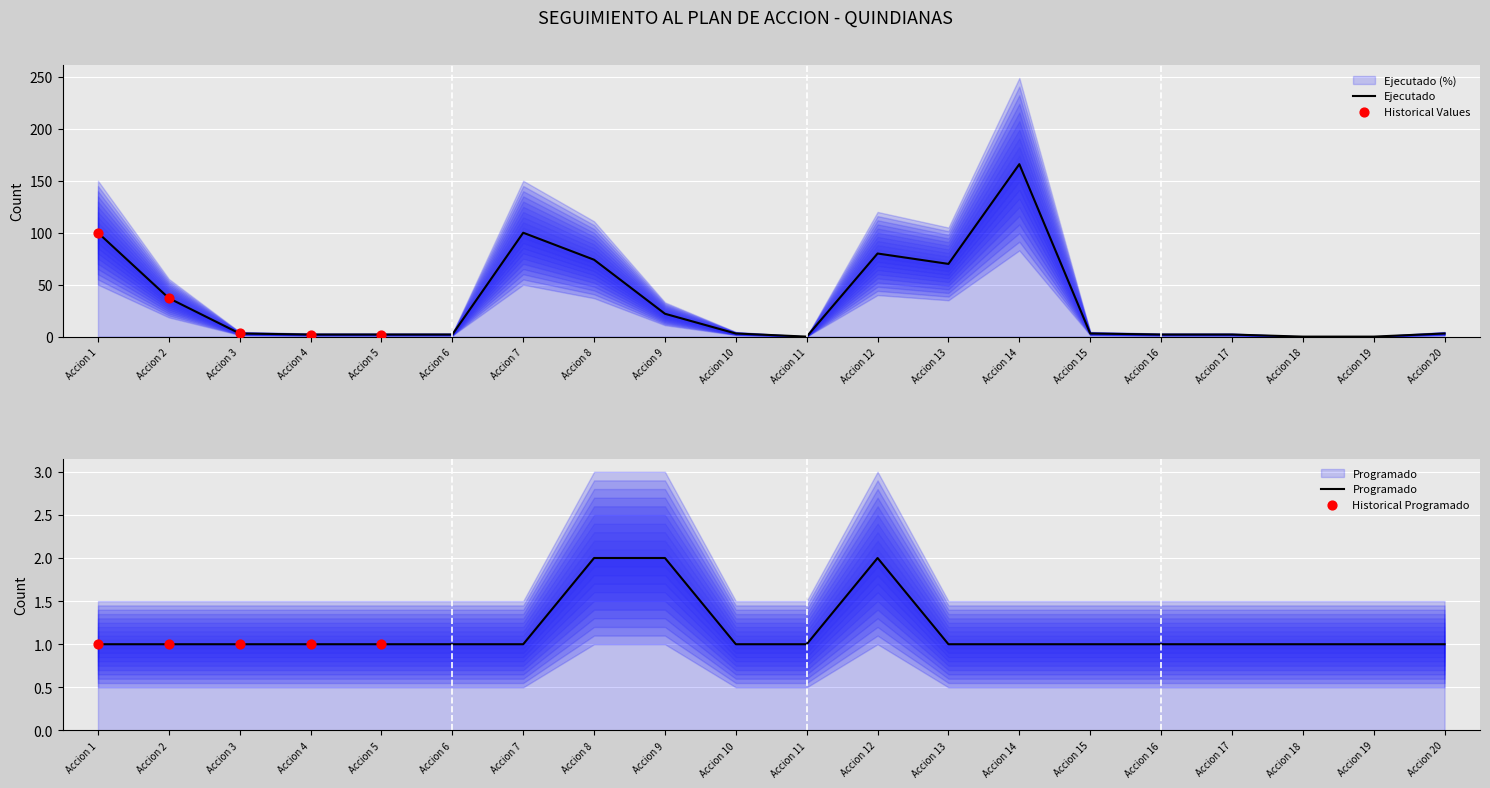

Which series has the largest total across all categories?

Ejecutado